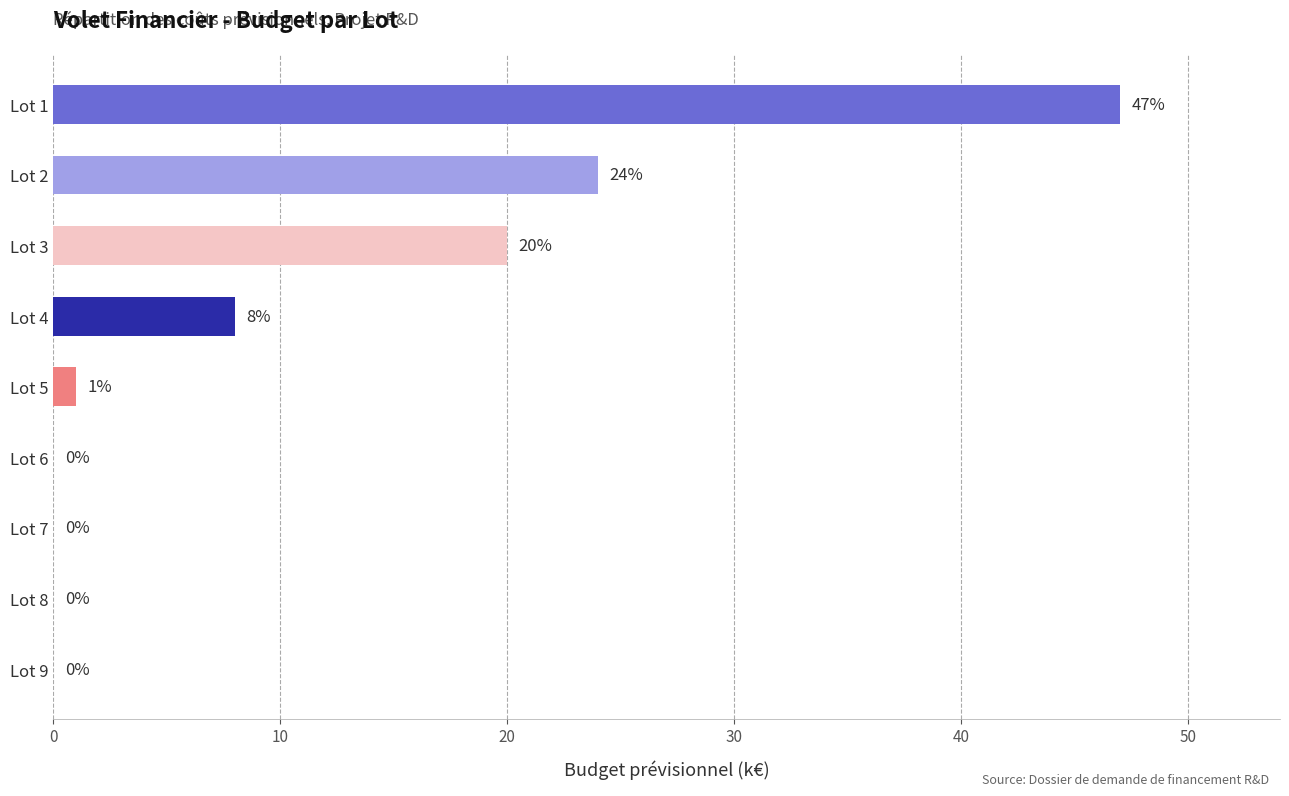

Are the bars grouped side by side (vs. stacked)?

No